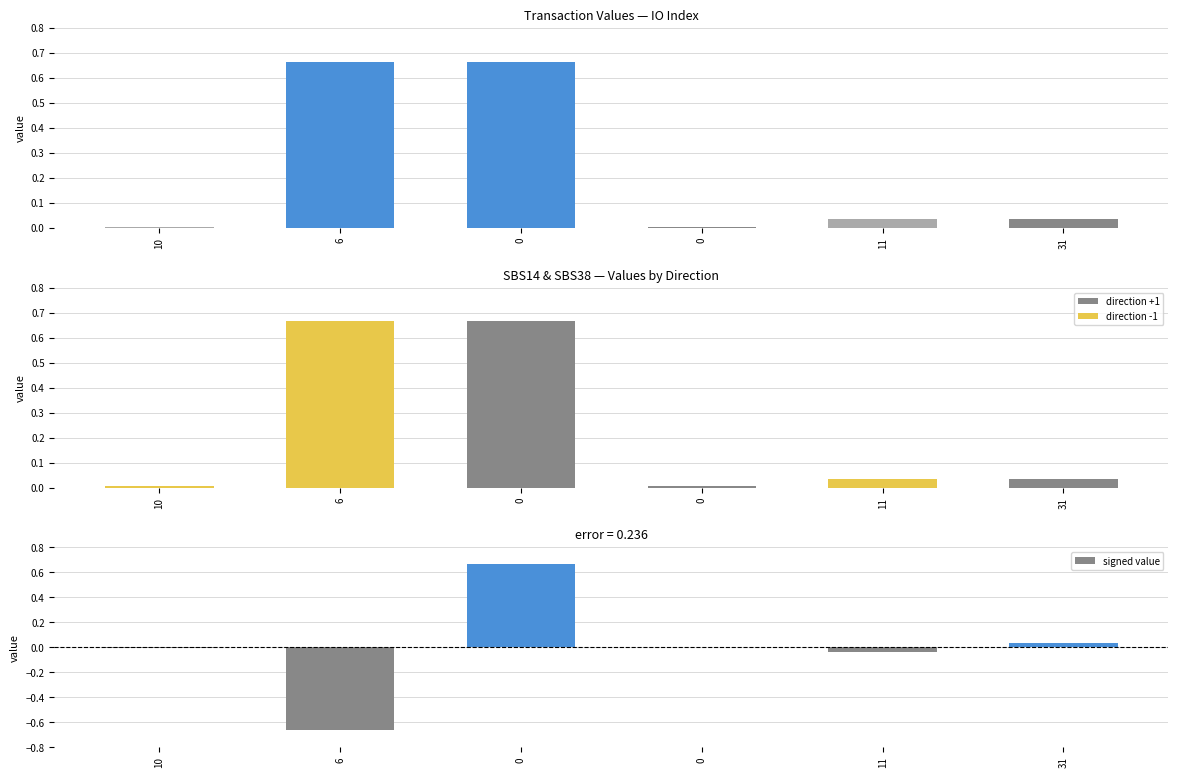

List the labels in order of value value, largest first.

6, 0, 11, 31, 10, 0